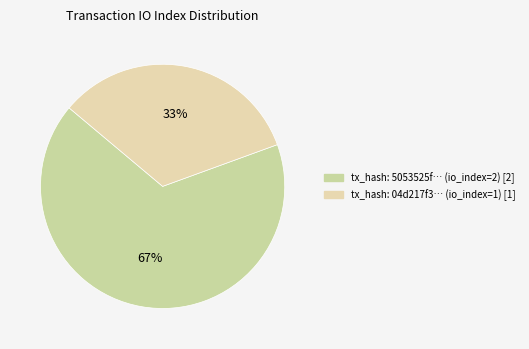

How many segments does this pie chart have?

2